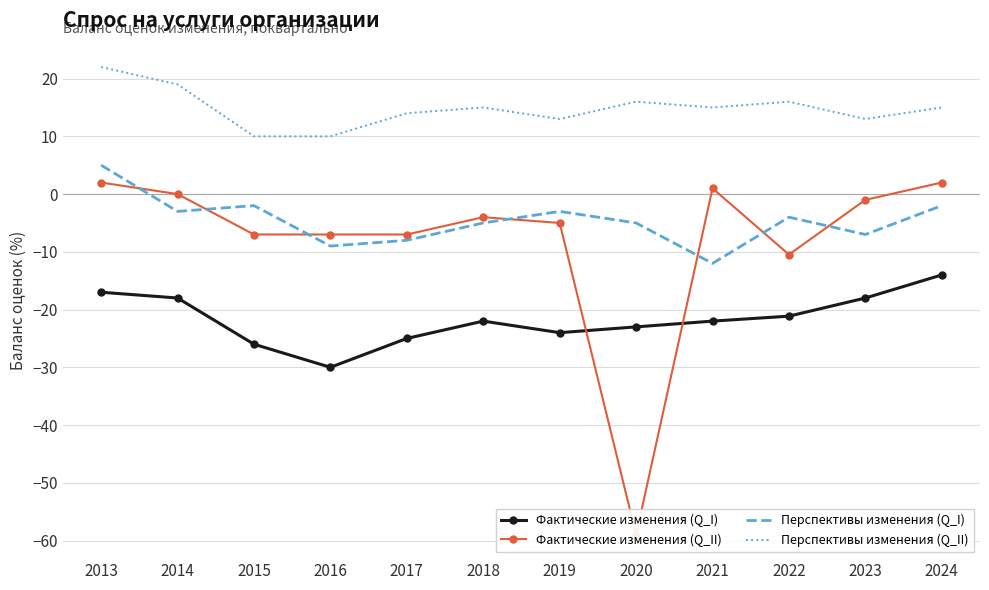

What is the total value across all series at 2016?

-36.0